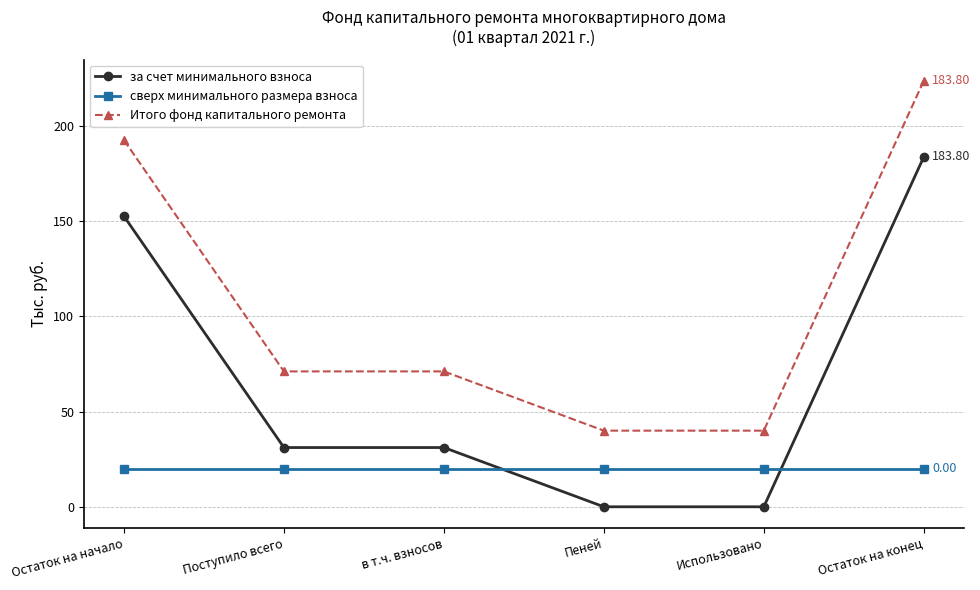

List the series in order of their peak value, highest first.

Итого фонд капитального ремонта, за счет минимального взноса, сверх минимального размера взноса